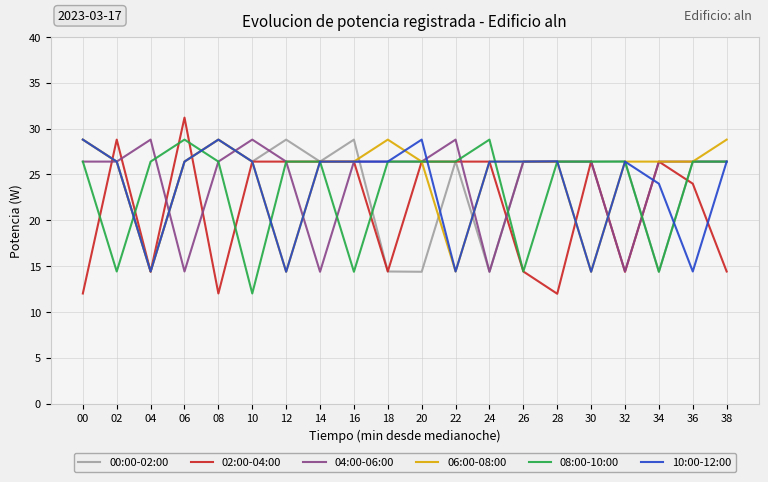

What are all the series names shown in the legend?

00:00-02:00, 02:00-04:00, 04:00-06:00, 06:00-08:00, 08:00-10:00, 10:00-12:00